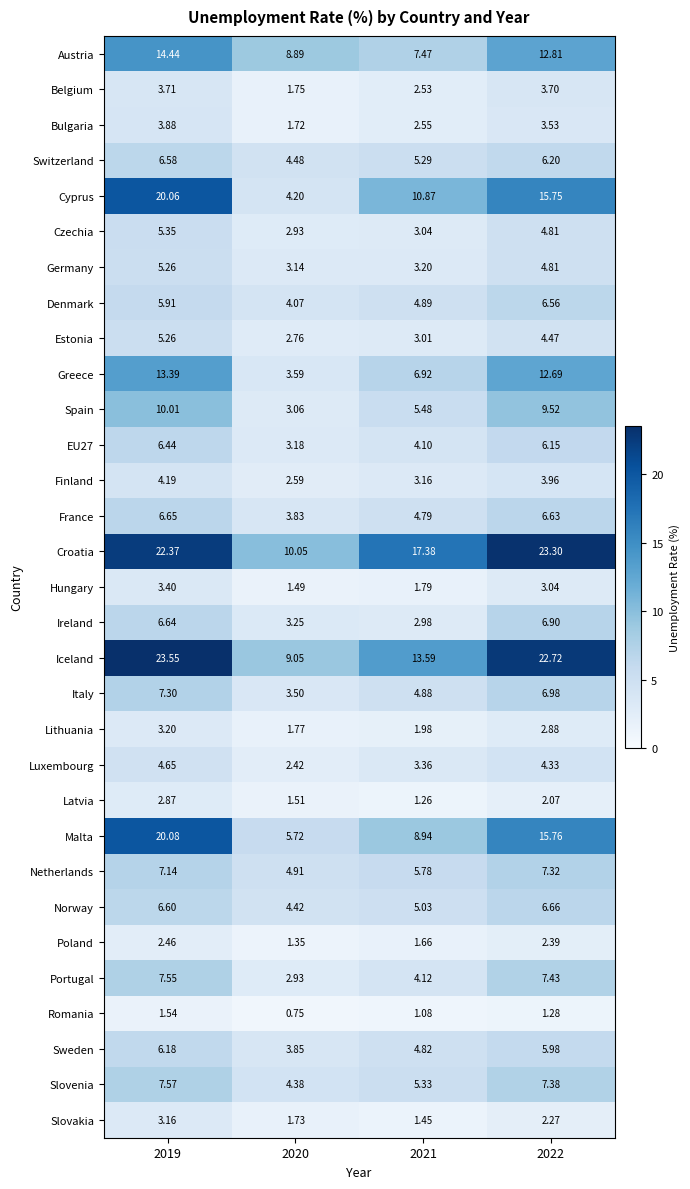

Rank the series at 2021 from lowest to highest value.

Romania, Latvia, Slovakia, Poland, Hungary, Lithuania, Belgium, Bulgaria, Ireland, Estonia, Czechia, Finland, Germany, Luxembourg, EU27, Portugal, France, Sweden, Italy, Denmark, Norway, Switzerland, Slovenia, Spain, Netherlands, Greece, Austria, Malta, Cyprus, Iceland, Croatia